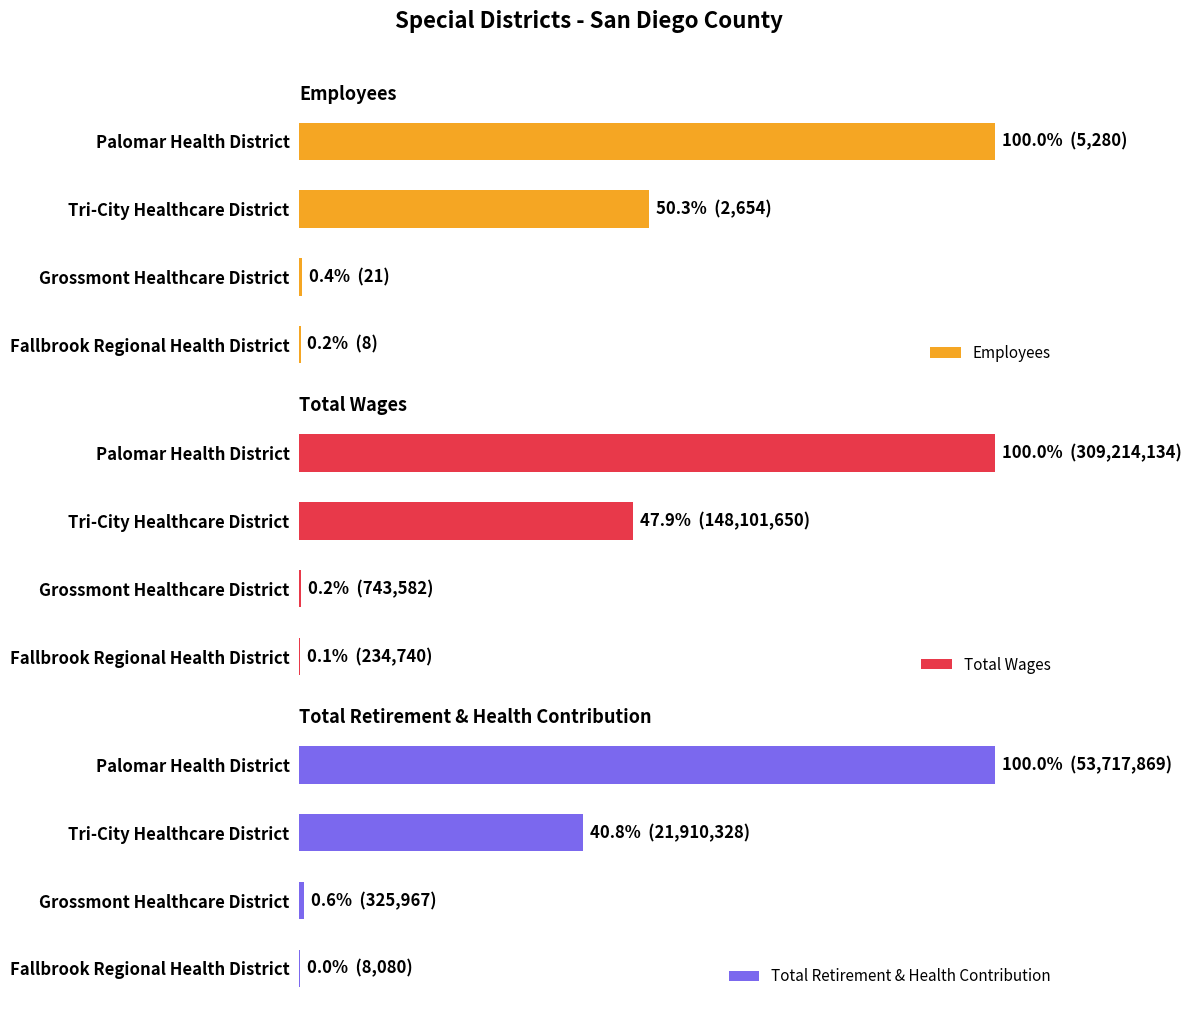

How many bars are there in each group?

3